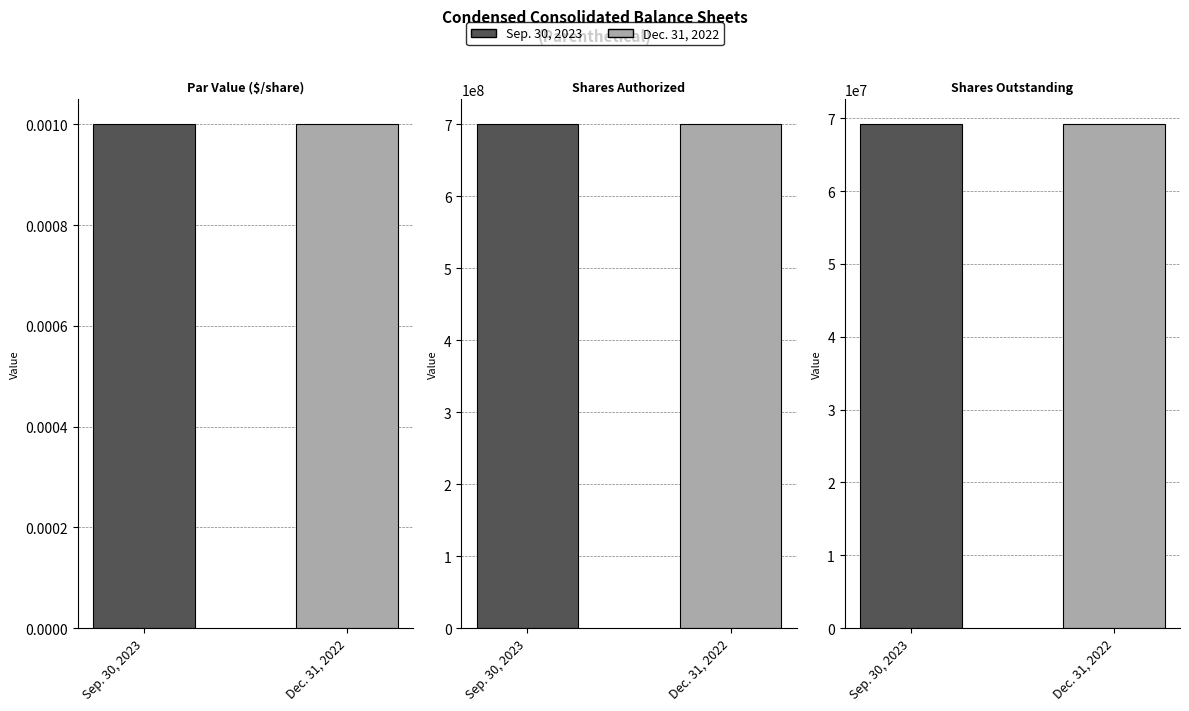

How many values in the Sep. 30, 2023 series exceed 69162223?

1